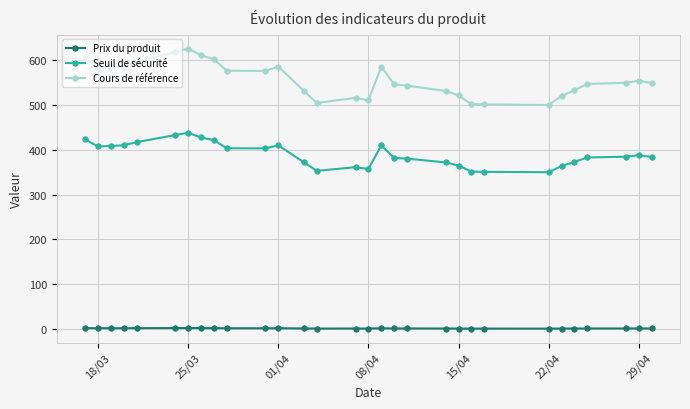

What is the value of the Seuil de sécurité point at the 18th from the left?

382.4